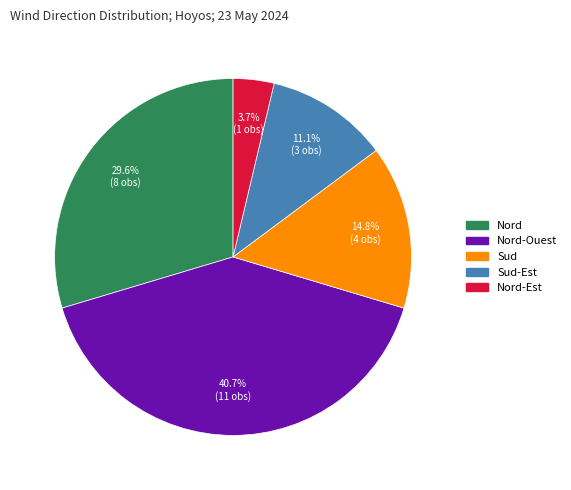

Is there a majority slice in this chart?

No